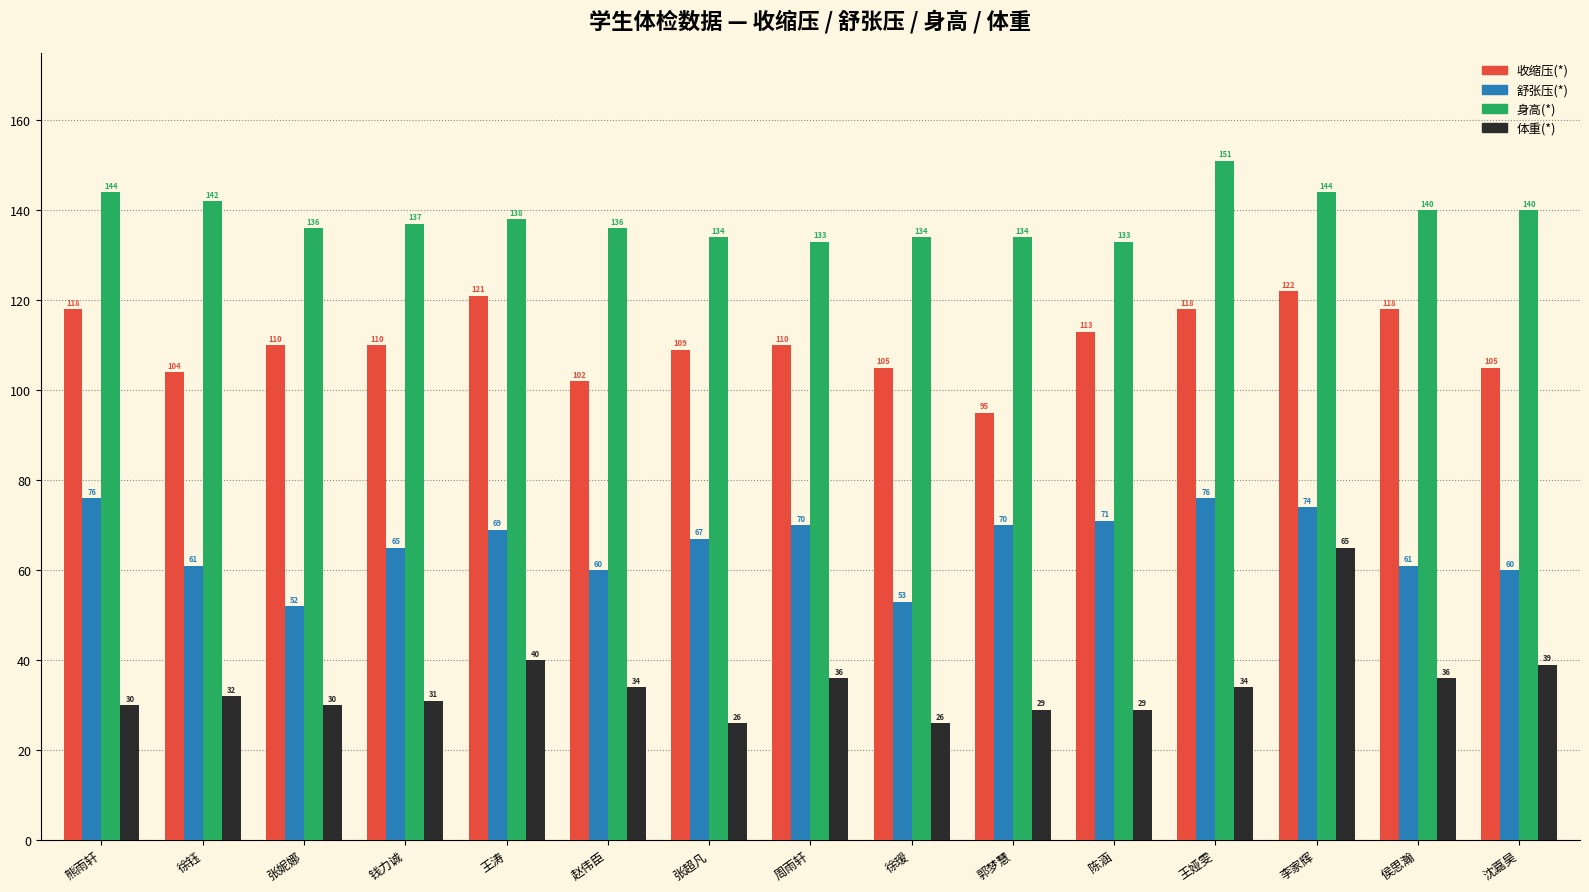

What is the average value of the 舒张压(*) series?

66